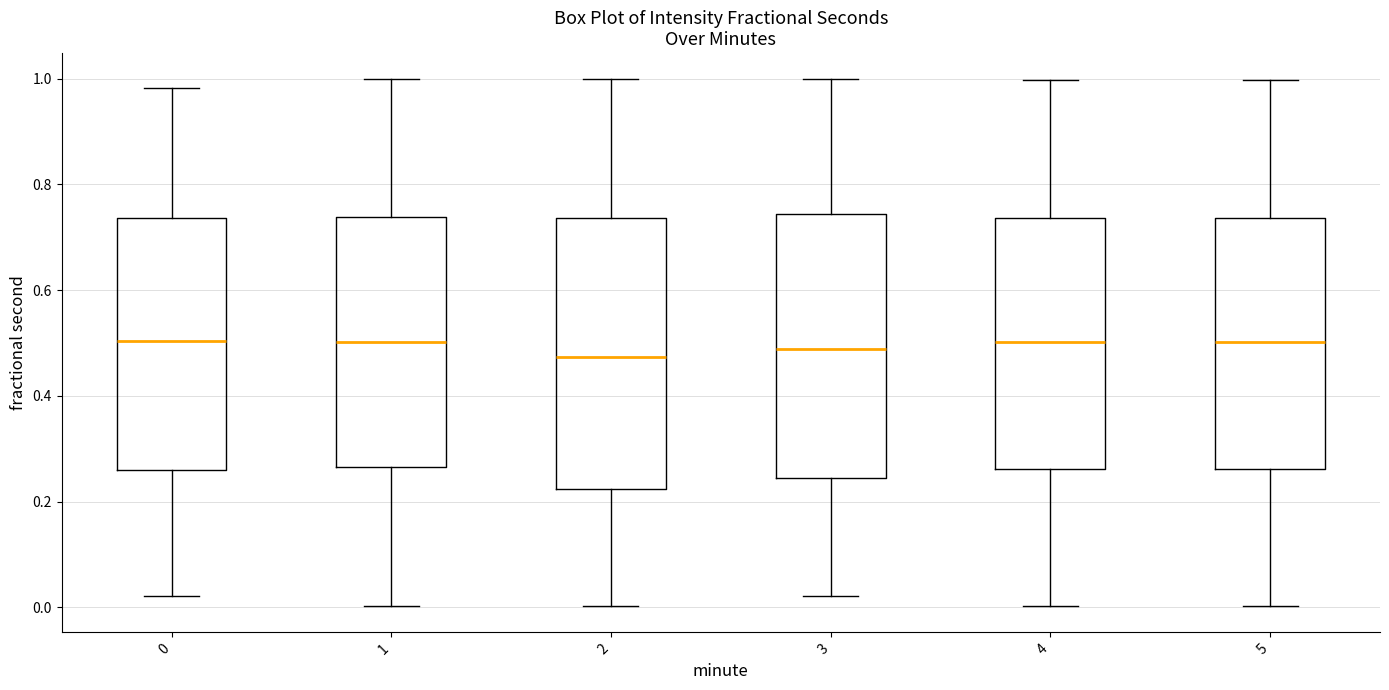

Where does the lower whisker of the box at x = 5 end on the y-axis? The values are not printed on the chart, so give them approximately, as read against the axis.

0.00